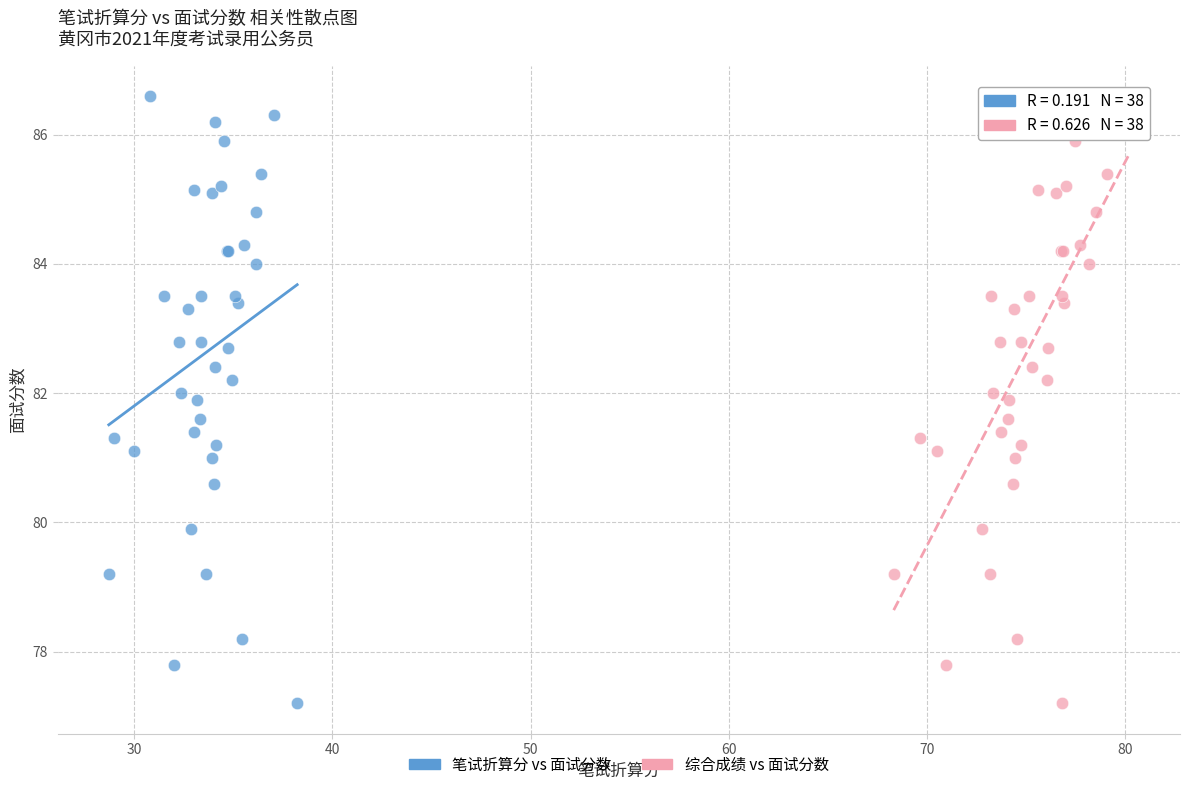

What are all the series names shown in the legend?

笔试折算分 vs 面试分数, 综合成绩 vs 面试分数